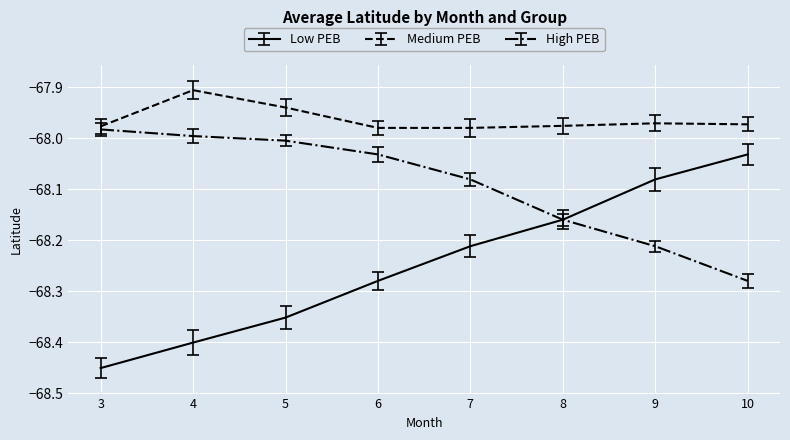

Is it true that Medium PEB equals -67.9 at 5?

True